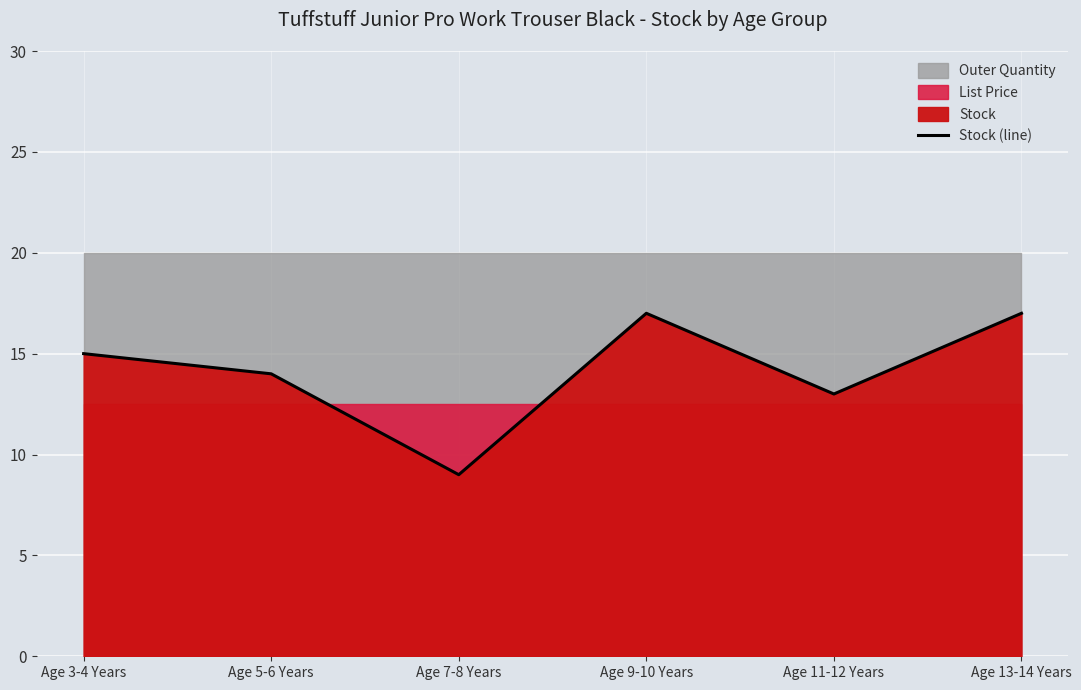

What is the value of the 4th point from the left?

17